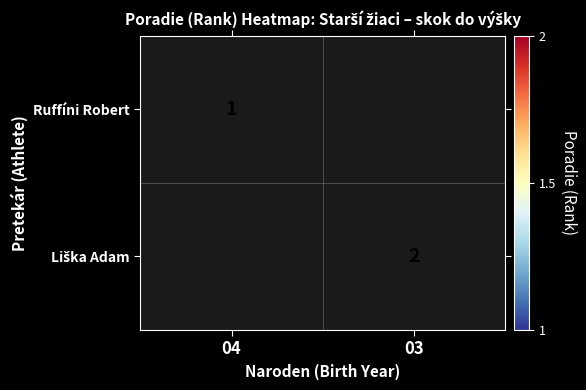

Is it true that Liška Adam equals 3.2 at 03?

False